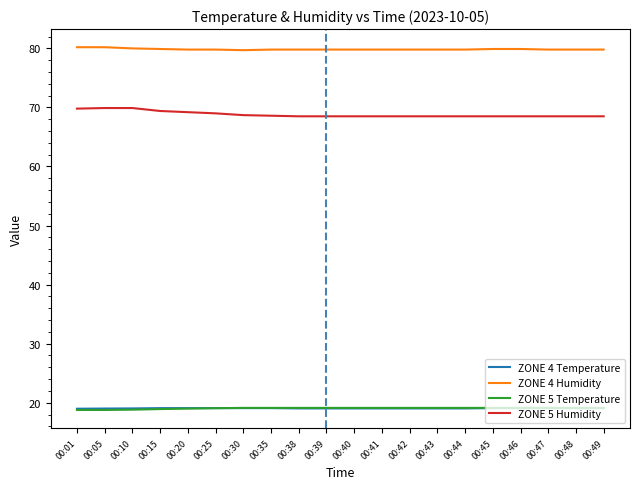

Is it true that ZONE 4 Temperature equals 4.9 at 00:30?

False